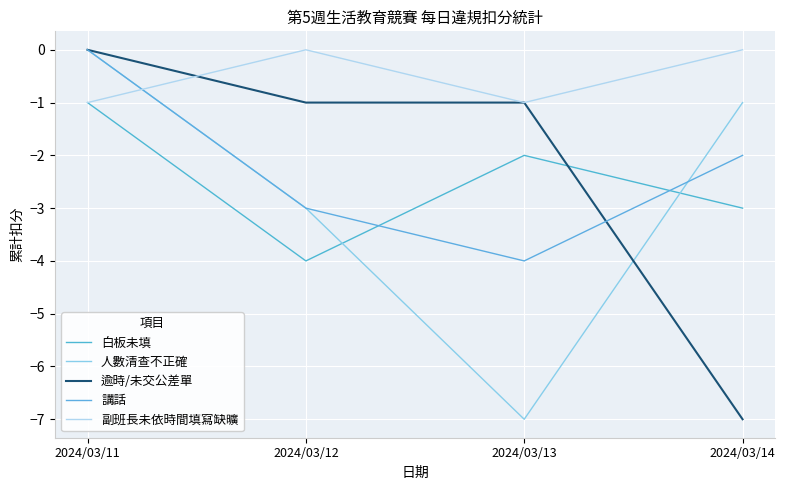

At 2024/03/11, list the series in order from largest to smallest.

人數清查不正確, 逾時/未交公差單, 講話, 白板未填, 副班長未依時間填寫缺曠